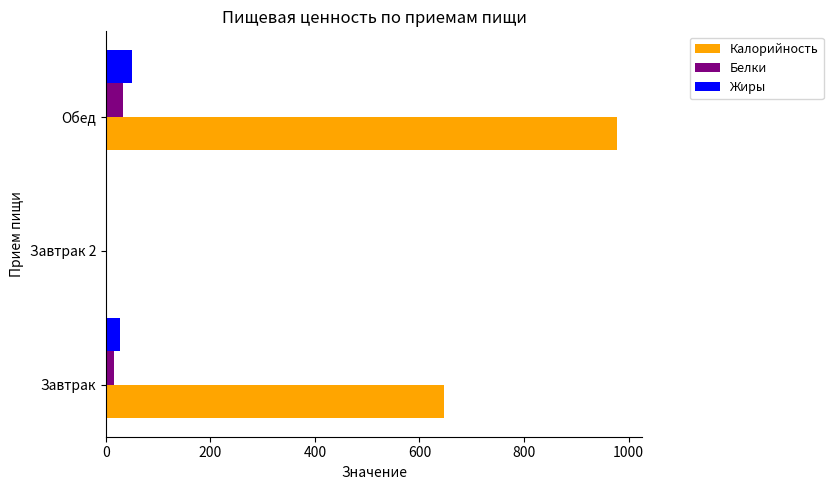

How many data points in Калорийность are above 647?

2